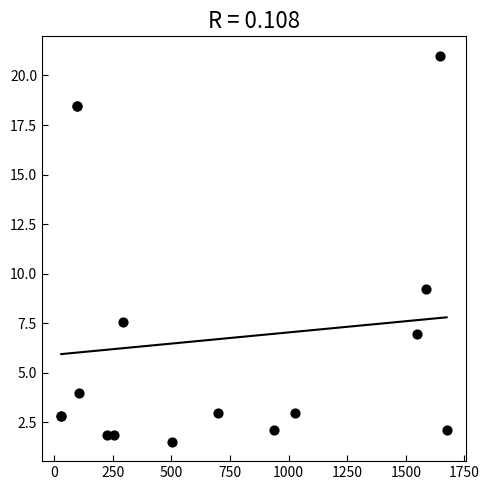

What Y value in the scatter plot is closest to 11?

9.2